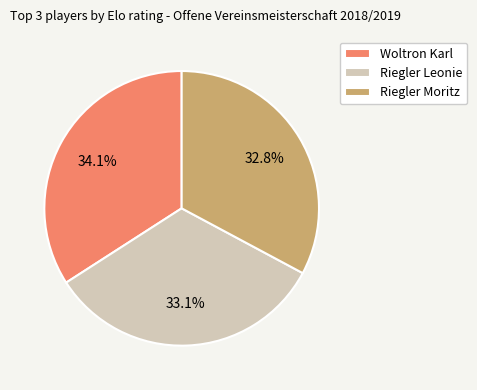

The Riegler Leonie slice represents 23% of the pie. True or false?

False